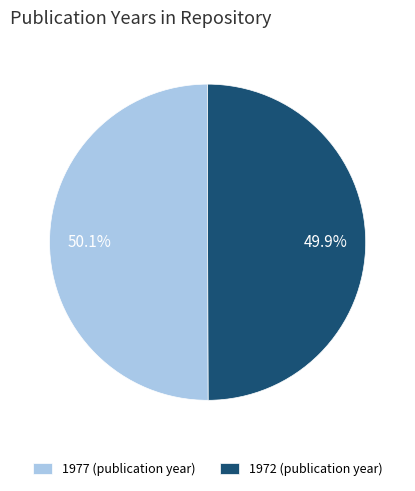

Approximately how many times larger is the value at 1977 (publication year) compared to 1972 (publication year)?

1.0